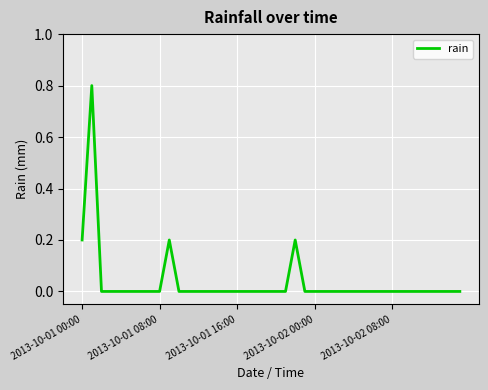

What is the difference between the maximum and minimum values?

0.8